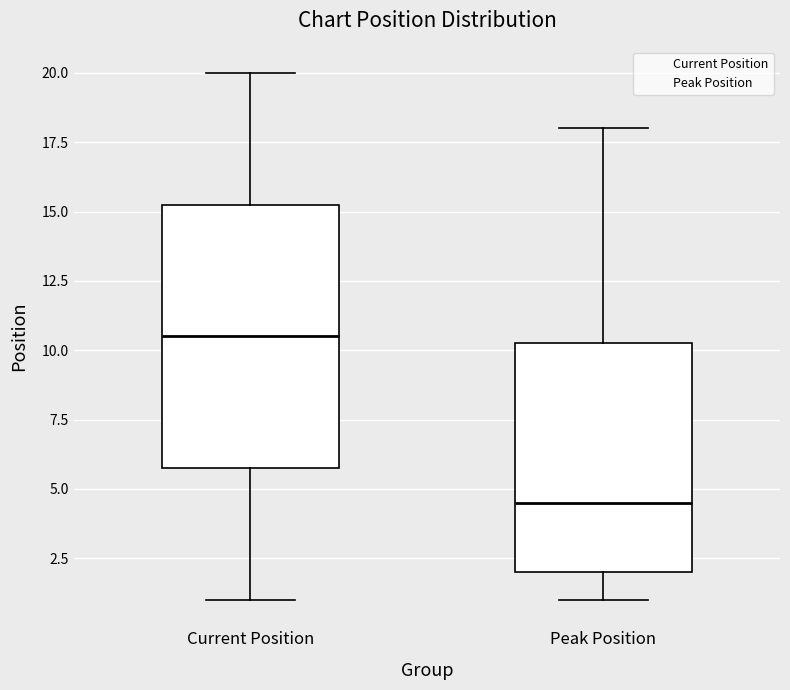

Reading left to right, transcribe this box plot: for each box, give where its median line is, the range the box spans, and where its two whiskers end, as read against the y-axis. The values are not printed on the chart, so give them approximately, as read against the axis.

Current Position: median 10.5, box 6.0 to 15.5, whiskers 1.0 to 20.0
Peak Position: median 4.5, box 2.0 to 10.5, whiskers 1.0 to 18.0